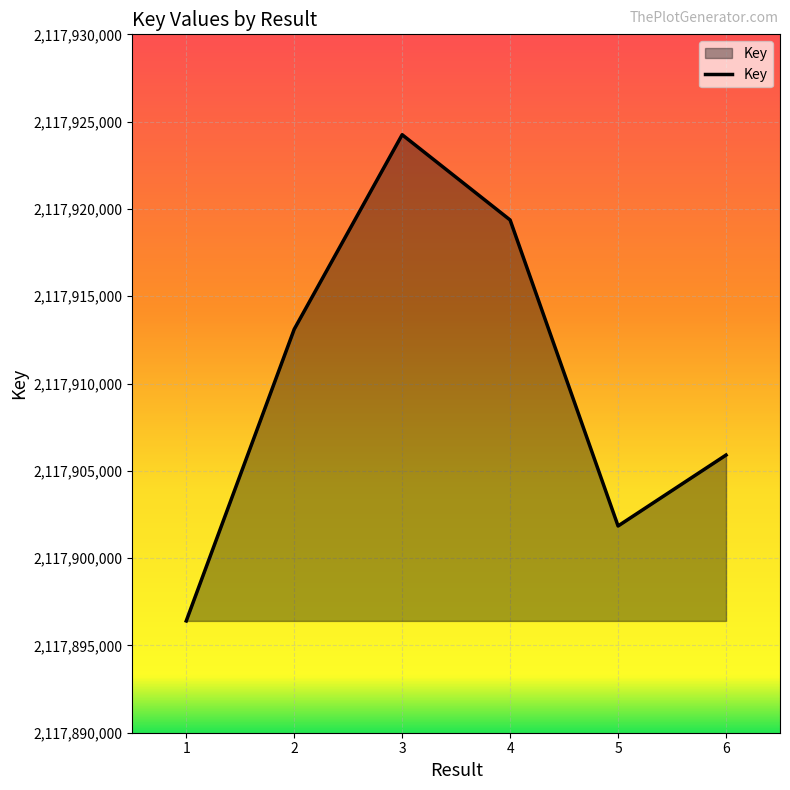

Where is the data nearest to the value 2117910327?

2